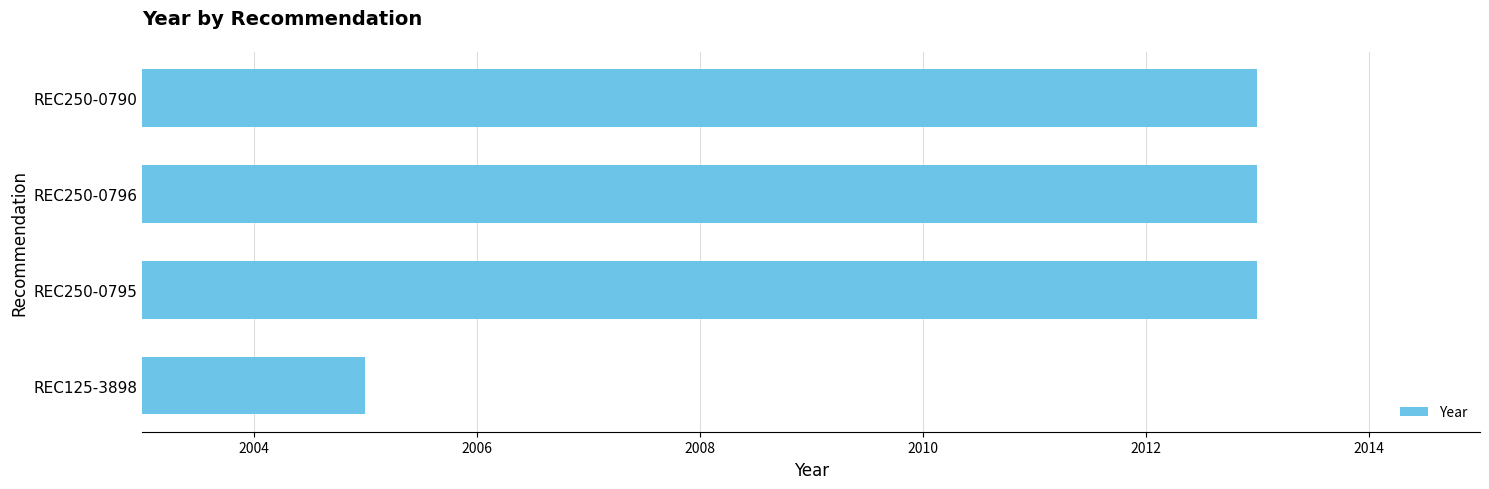

Approximately how many times larger is the value at REC250-0796 compared to REC250-0790?

1.0